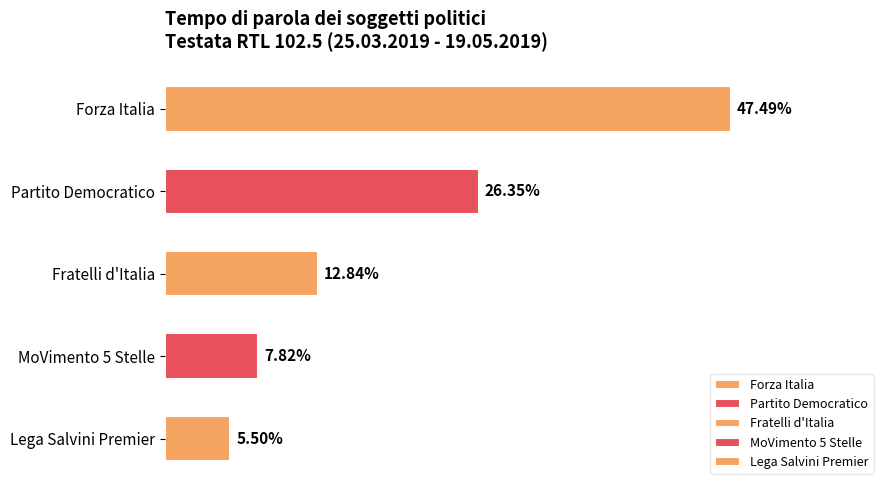

What is the label of the 3rd bar from the top?

Fratelli d'Italia